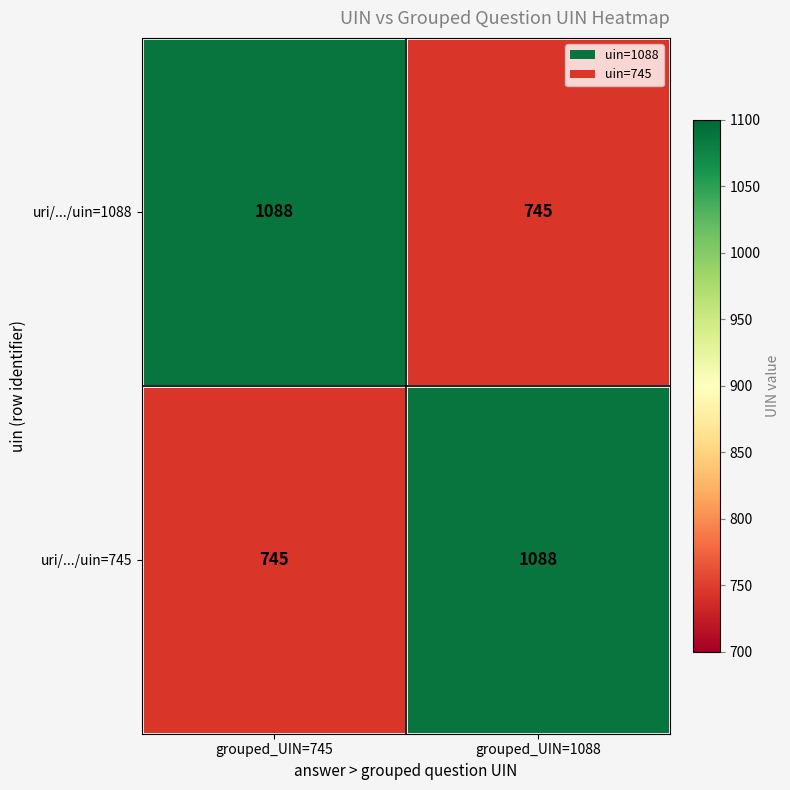

Reading left to right, list all the values displayed in this chart.

uri/.../uin=1088: 1088	745
uri/.../uin=745: 745	1088